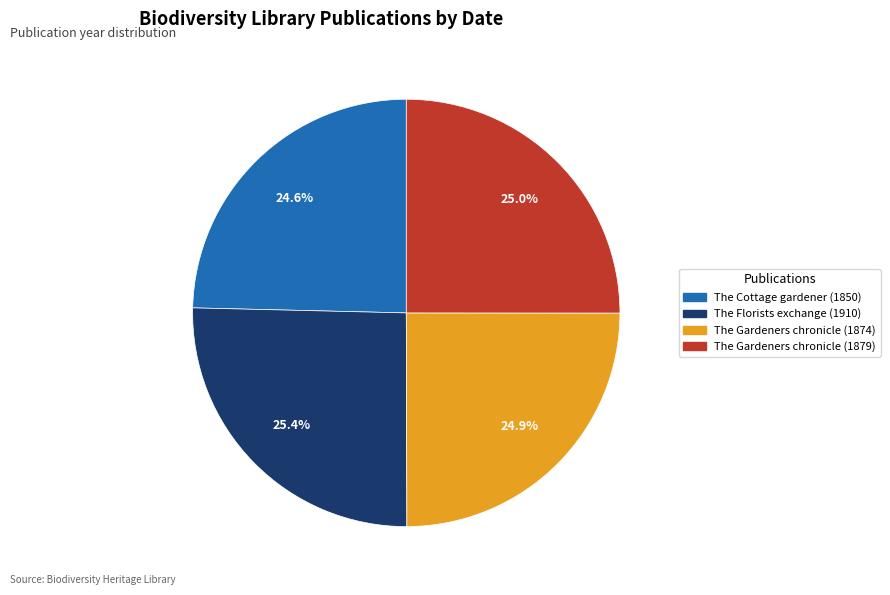

True or false: The Cottage gardener (1850) accounts for 25% of the total.

True